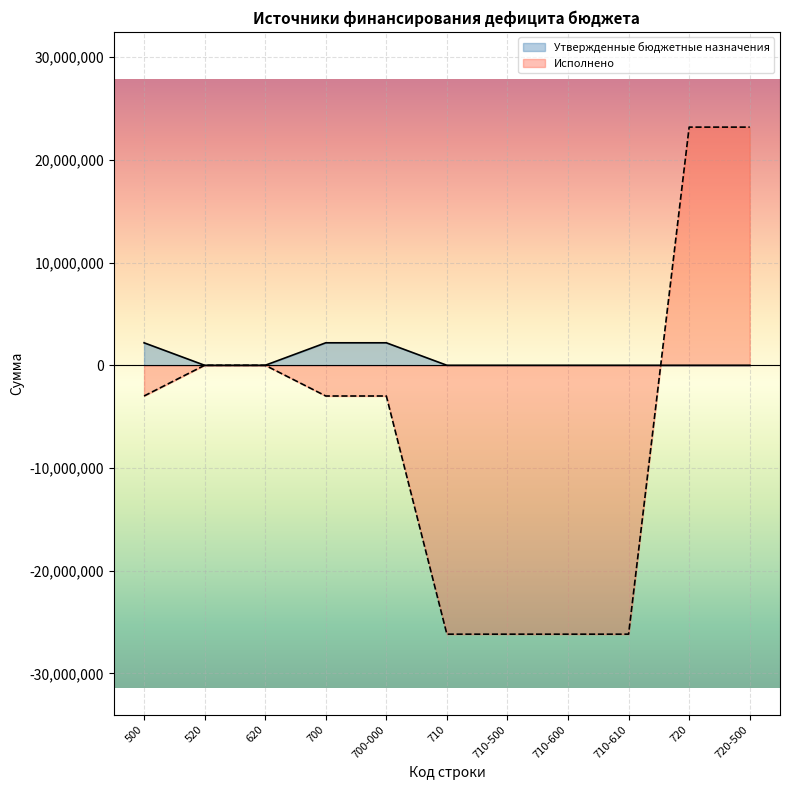

True or false: Утвержденные бюджетные назначения has more than 1 points higher than both neighbors.

False